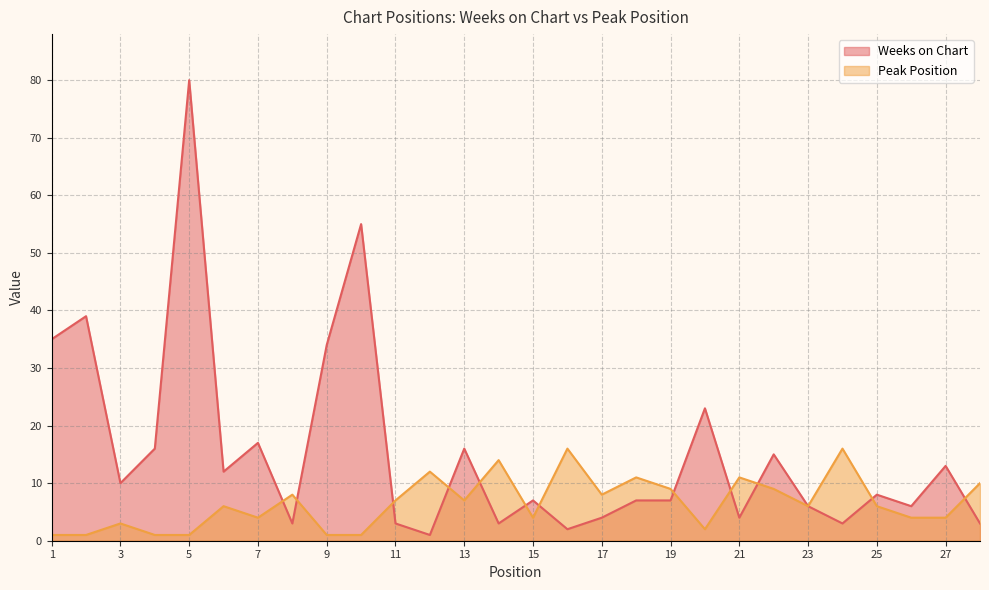

What is the total value across all series at 12?

13